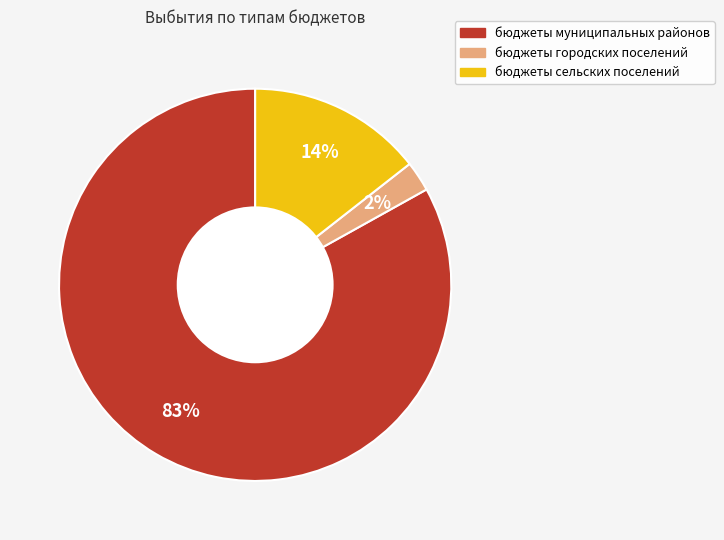

To the nearest percent, what is the average slice percentage?

33%